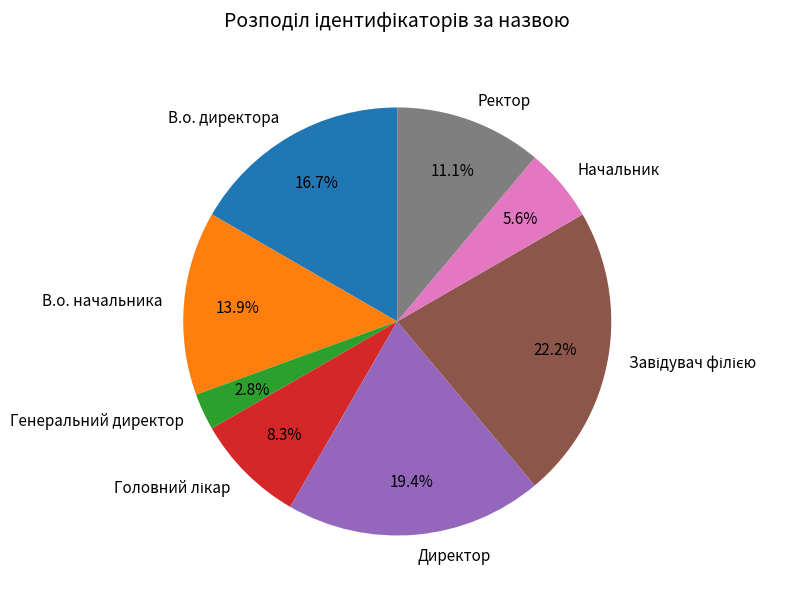

Does any single category account for the majority?

No